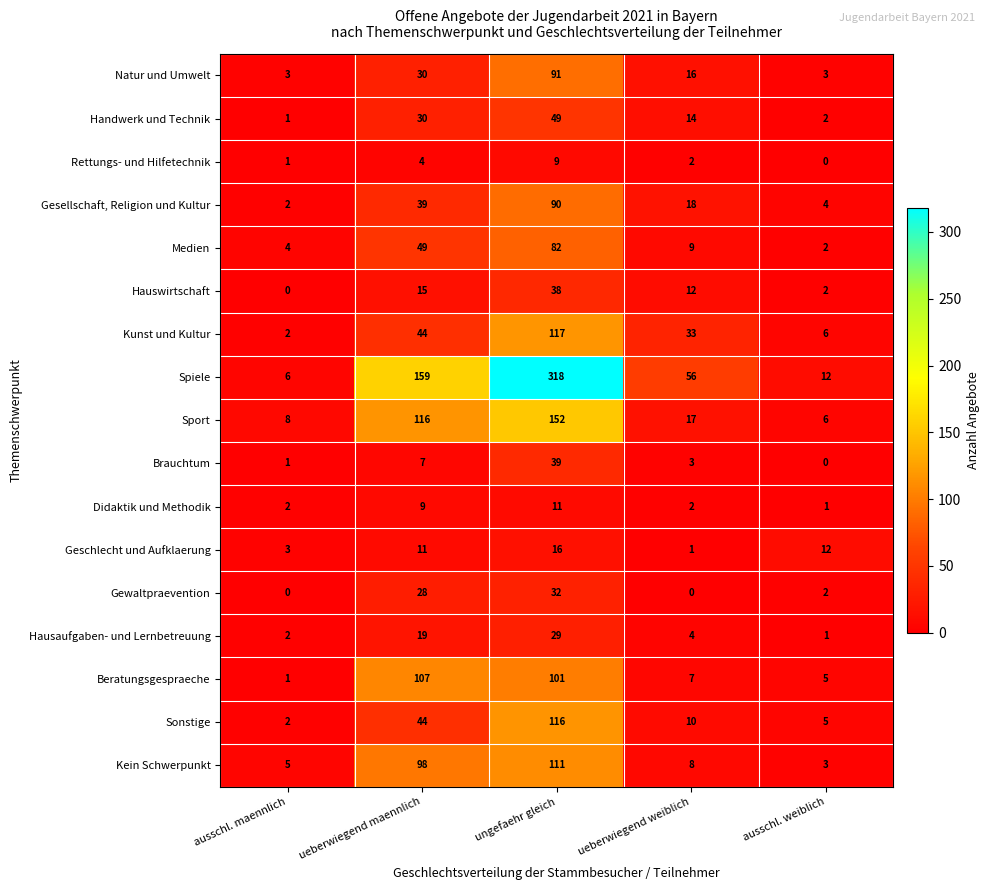

Between ueberwiegend maennlich and ueberwiegend weiblich, which series saw the biggest shift?

Spiele